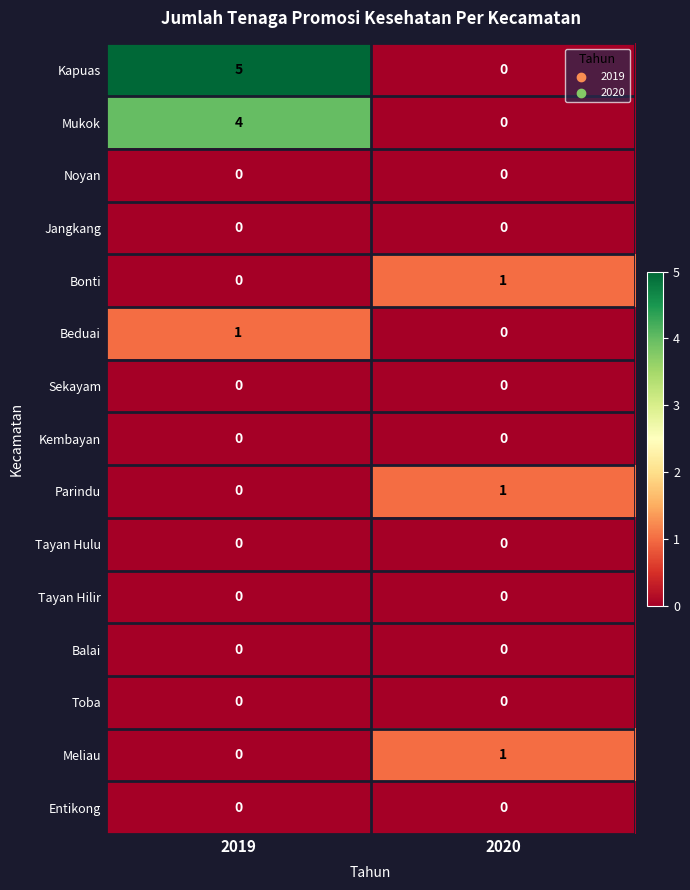

Reading left to right, transcribe all the data shown in this chart.

Kapuas: 5	0
Mukok: 4	0
Noyan: 0	0
Jangkang: 0	0
Bonti: 0	1
Beduai: 1	0
Sekayam: 0	0
Kembayan: 0	0
Parindu: 0	1
Tayan Hulu: 0	0
Tayan Hilir: 0	0
Balai: 0	0
Toba: 0	0
Meliau: 0	1
Entikong: 0	0